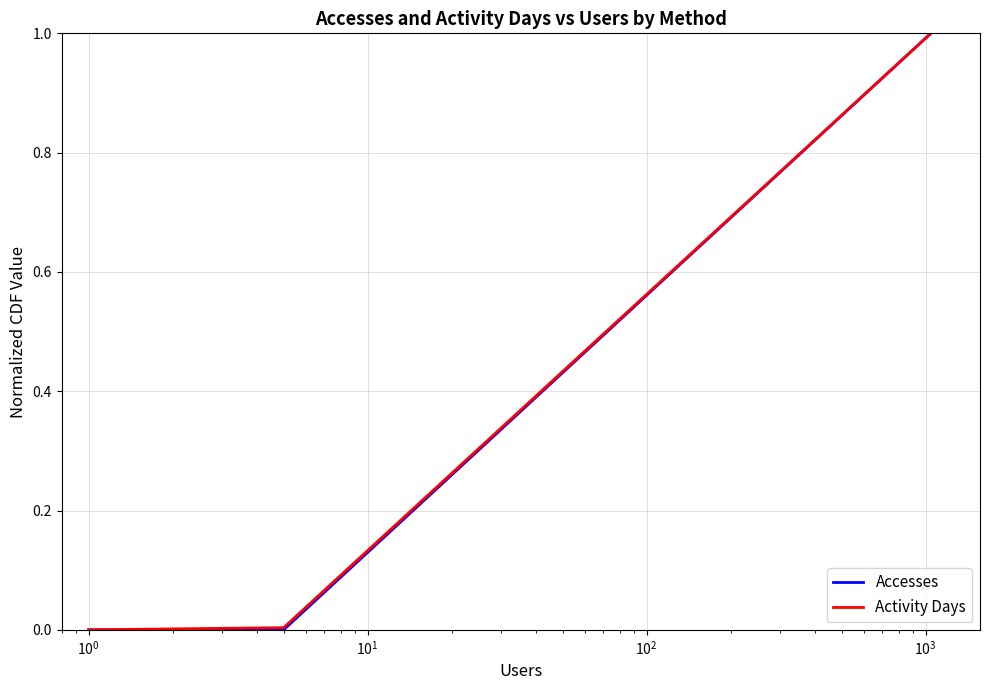

What is the maximum value for Activity Days?

1.0